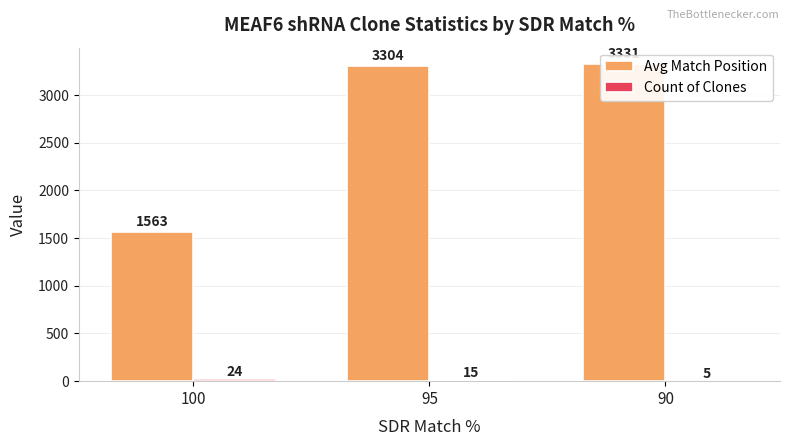

At which category does the chart reach its peak across all series?

90